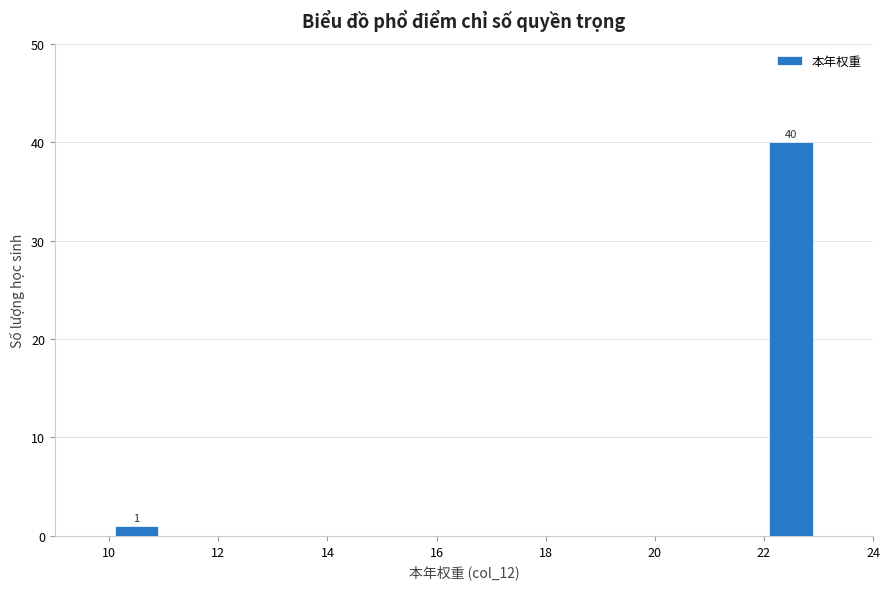

Over which range of the x-axis is the bar tallest?

22 to 23